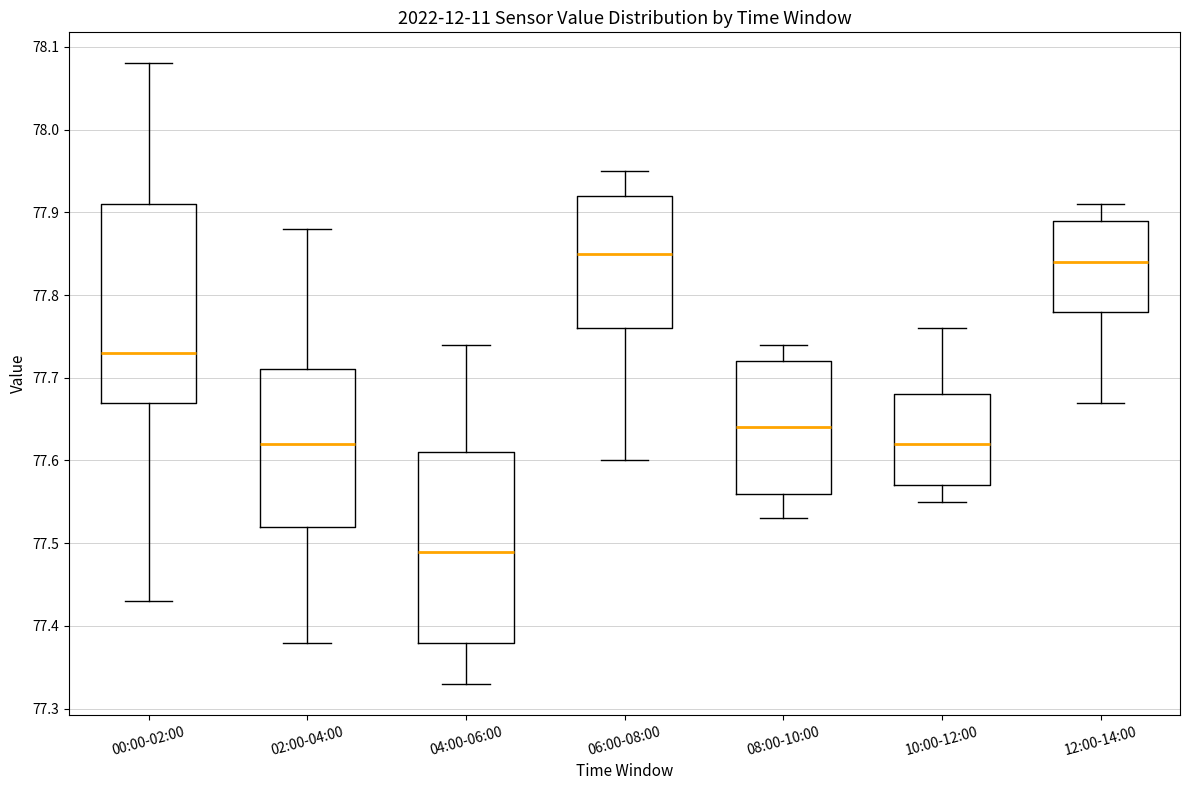

Reading left to right, read every box against the y-axis: the position of its median line, the range the box covers, and the ends of its whiskers. The values are not printed on the chart, so give them approximately, as read against the axis.

00:00-02:00: median 77.73, box 77.67 to 77.91, whiskers 77.43 to 78.08
02:00-04:00: median 77.62, box 77.52 to 77.71, whiskers 77.38 to 77.88
04:00-06:00: median 77.49, box 77.38 to 77.61, whiskers 77.33 to 77.74
06:00-08:00: median 77.85, box 77.76 to 77.92, whiskers 77.60 to 77.95
08:00-10:00: median 77.64, box 77.56 to 77.72, whiskers 77.53 to 77.74
10:00-12:00: median 77.62, box 77.57 to 77.68, whiskers 77.55 to 77.76
12:00-14:00: median 77.84, box 77.78 to 77.89, whiskers 77.67 to 77.91